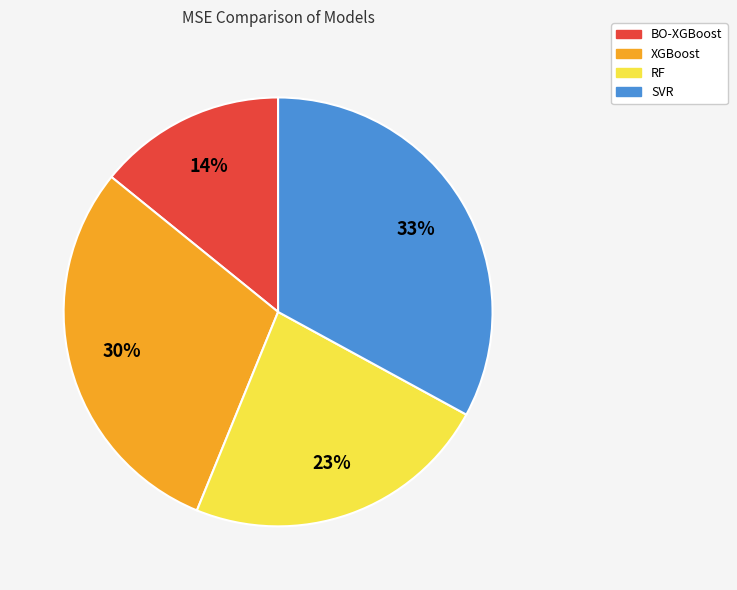

Is there a majority slice in this chart?

No